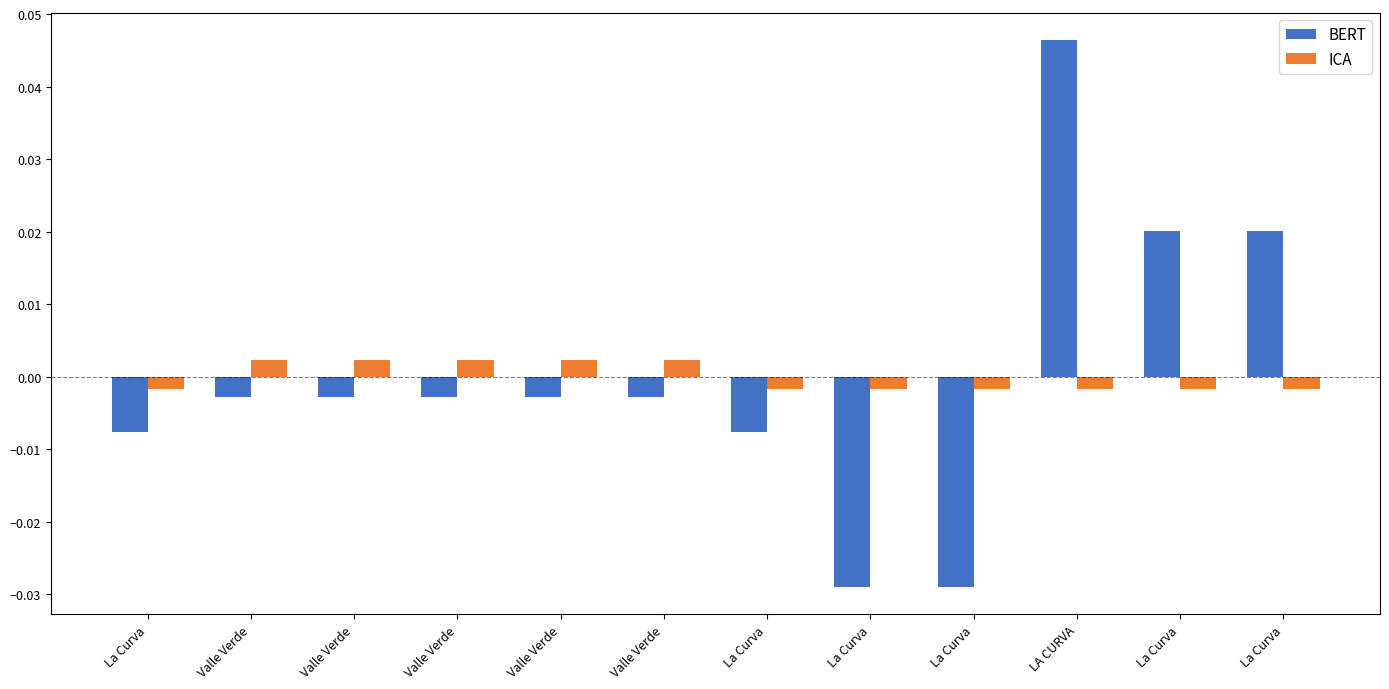

Which category has the lowest value across all series?

La Curva